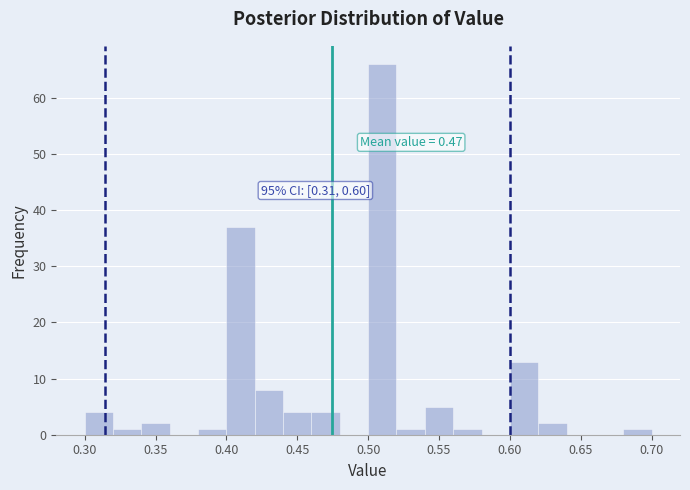

Which range on the x-axis has the tallest bar?

0.50 to 0.52